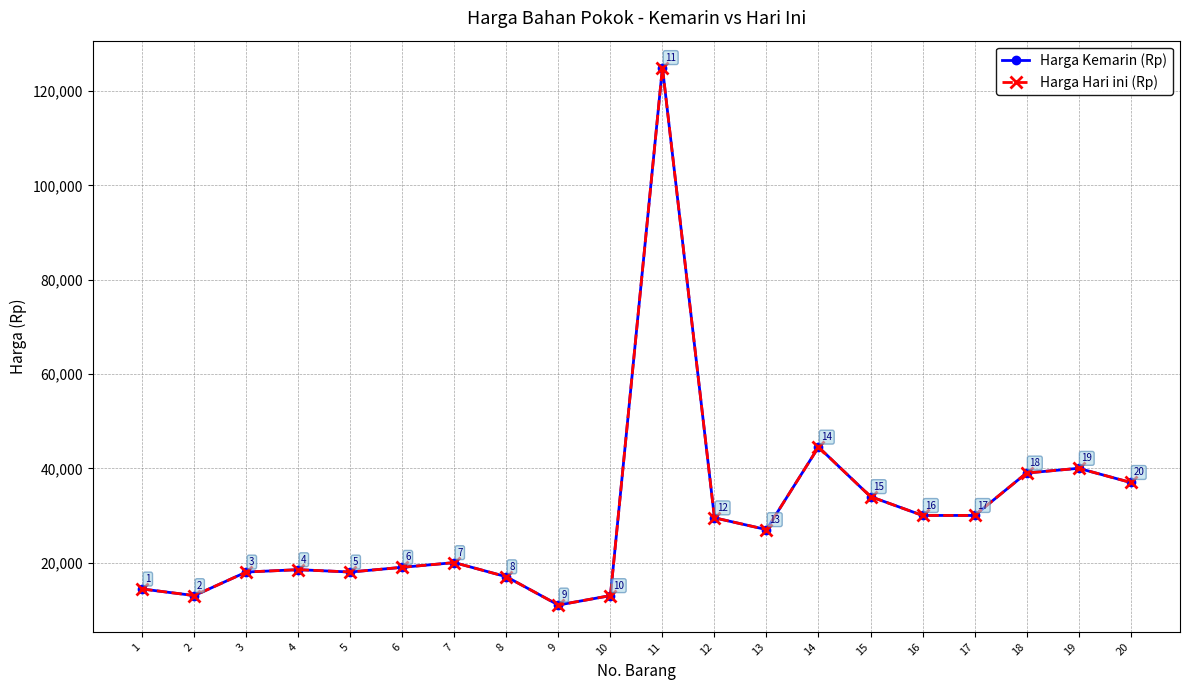

Where does the Harga Hari ini (Rp) series first go above 27000?

11